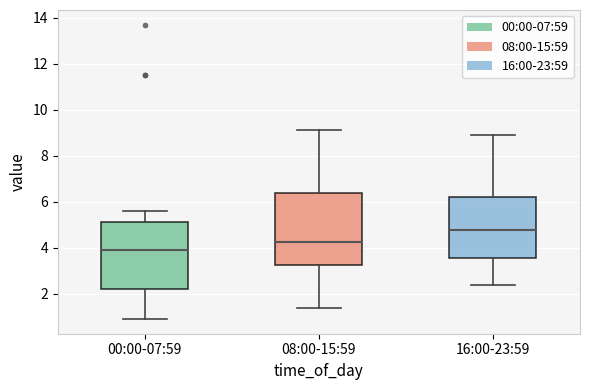

Where does the upper whisker of the box for 08:00-15:59 end on the y-axis? The values are not printed on the chart, so give them approximately, as read against the axis.

9.2